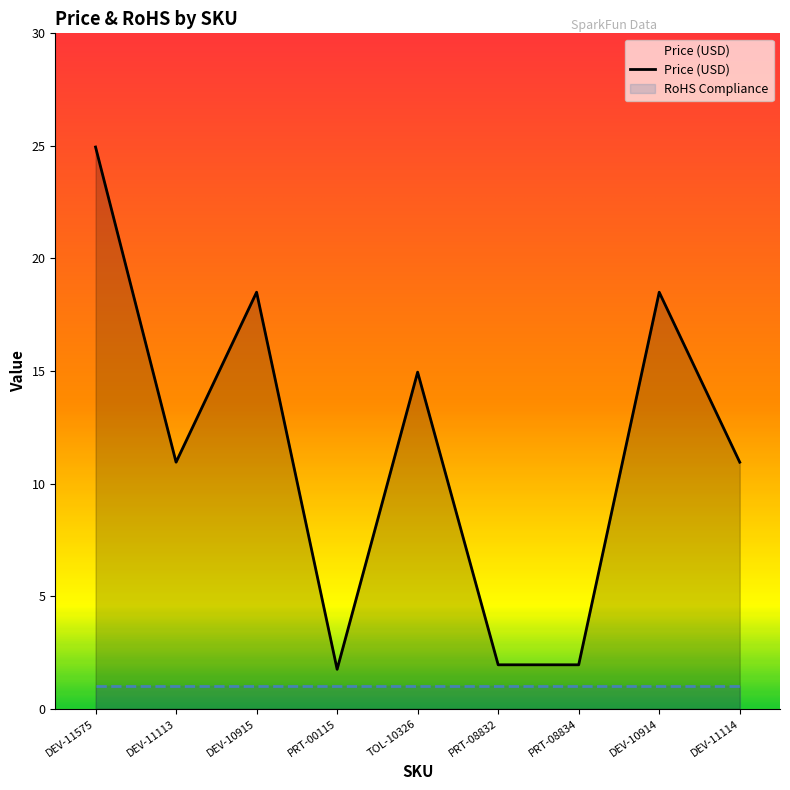

The chart shows a value of 1.9 at PRT-08834. True or false?

True